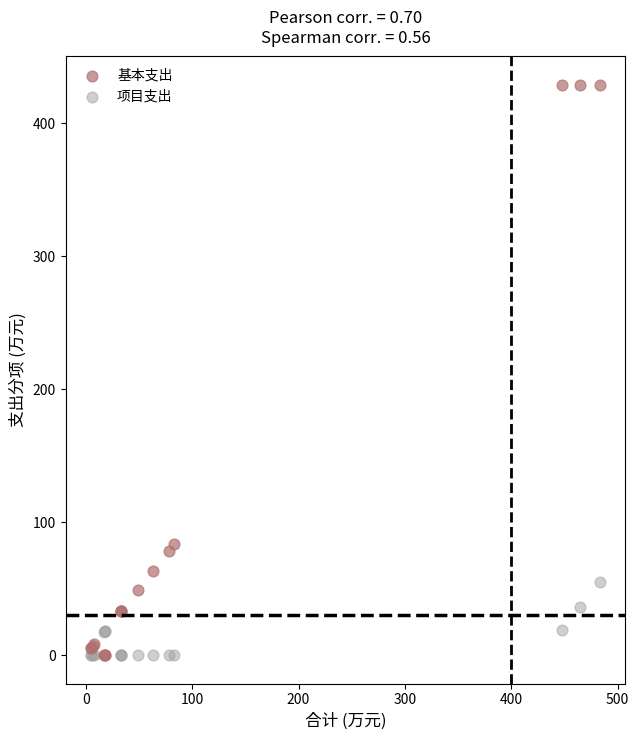

What are all the series names shown in the legend?

基本支出, 项目支出